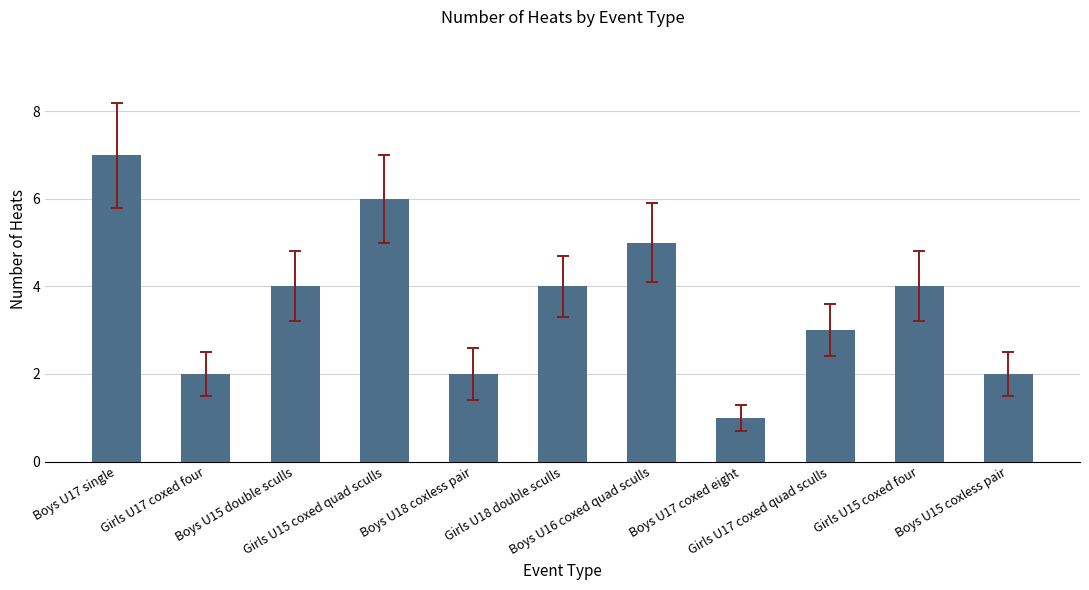

What is the greatest value displayed?

7